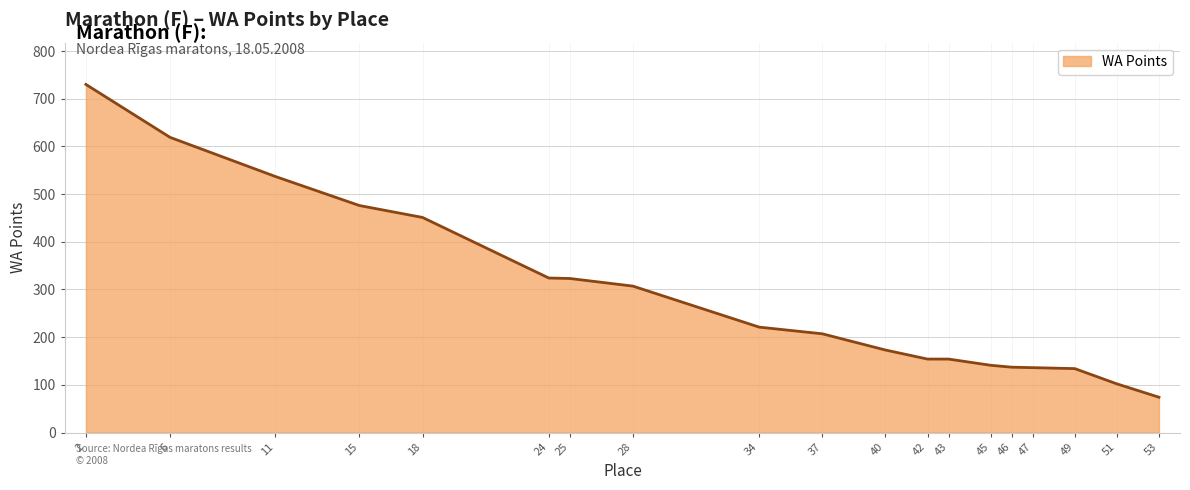

What is the sum of all values?

5400